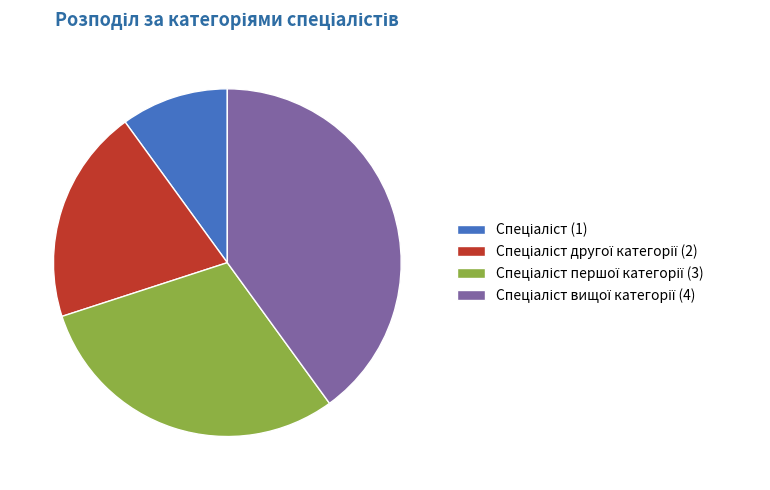

Does any single category account for the majority?

No